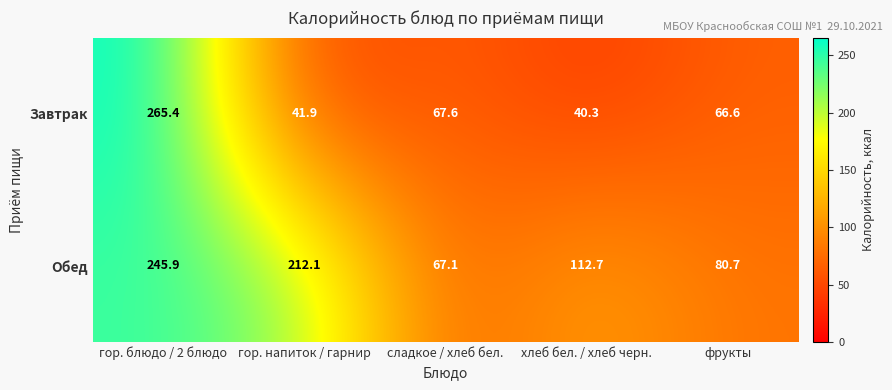

How many series are shown in this chart?

2